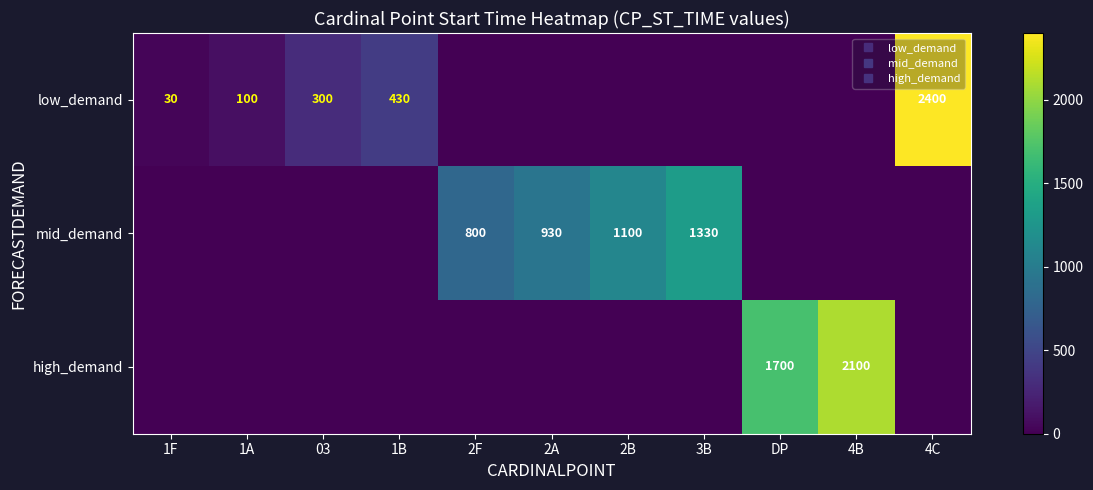

List the labels in order of mid_demand value, smallest first.

1F, 1A, 03, 1B, DP, 4B, 4C, 2F, 2A, 2B, 3B